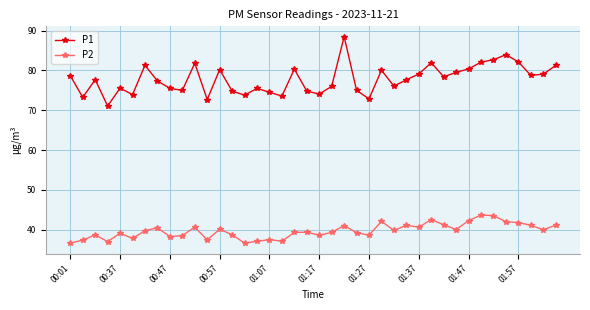

Rank the series by their maximum value, from highest to lowest.

P1, P2